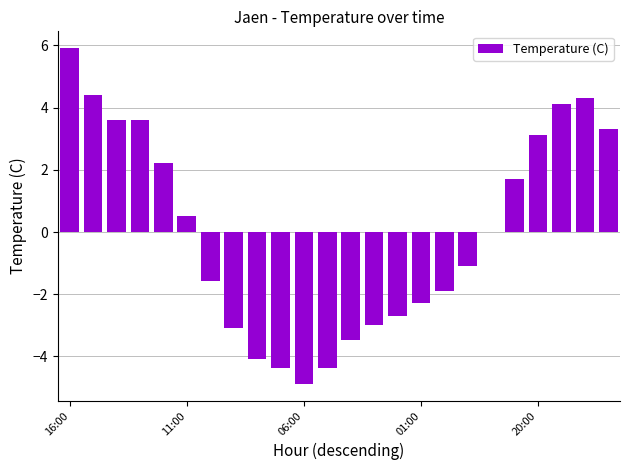

What is the maximum value shown in the chart?

5.9